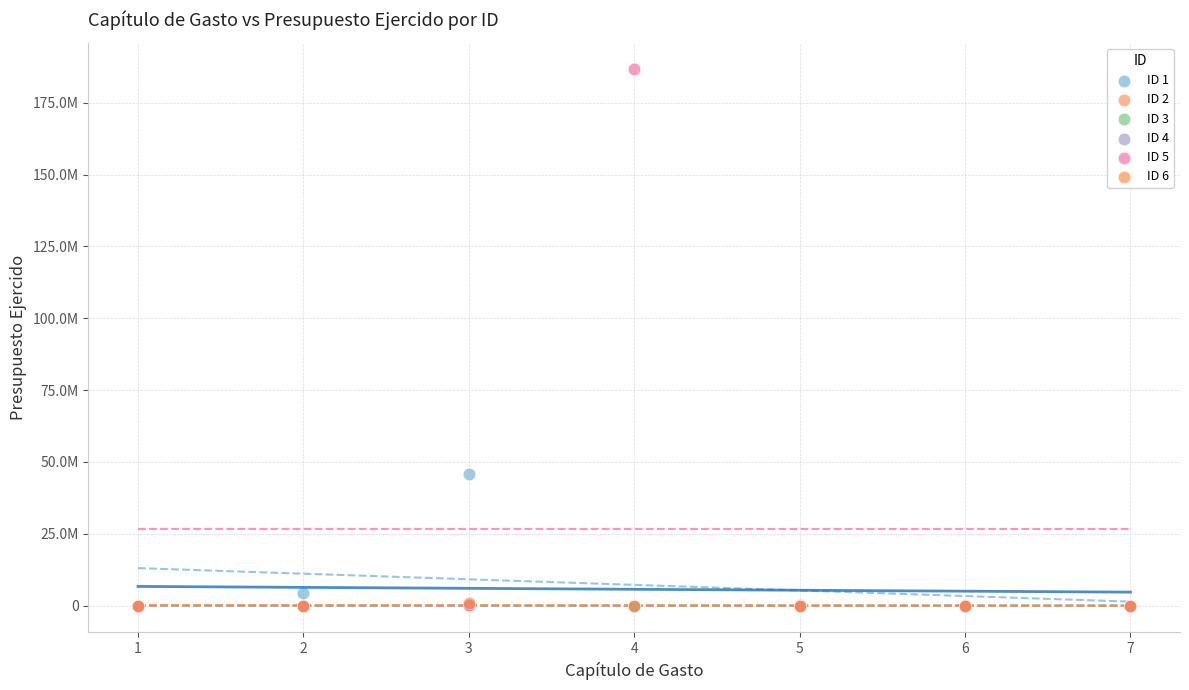

What are all the series names shown in the legend?

ID 1, ID 2, ID 3, ID 4, ID 5, ID 6